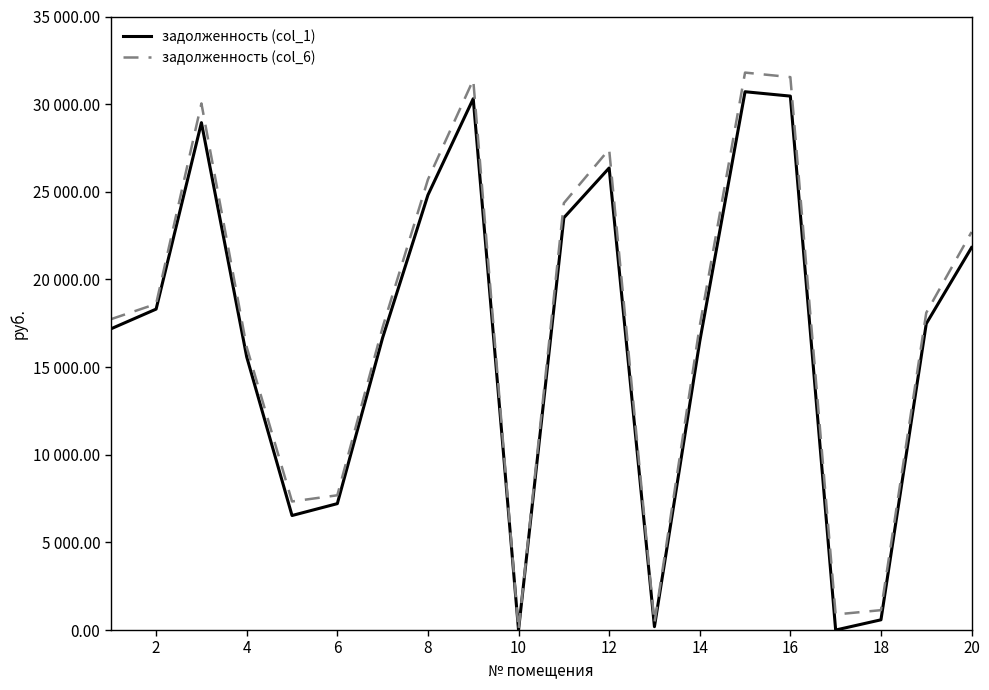

Does the chart have visible grid lines?

No